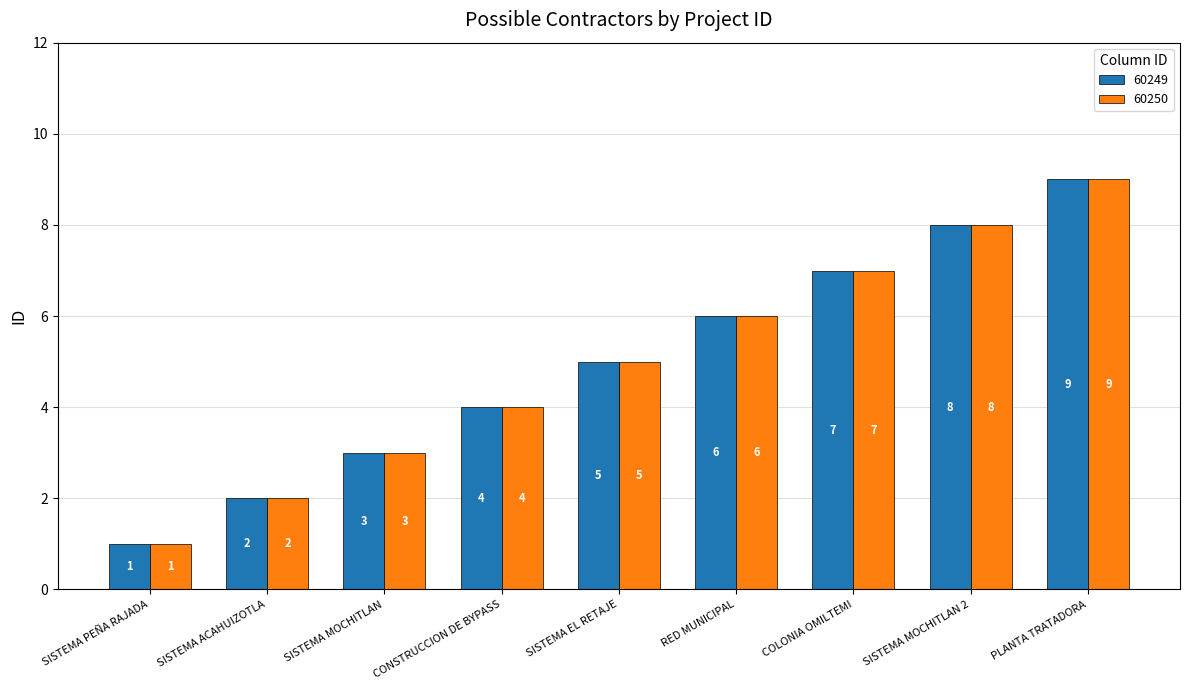

What is the highest value of the 60249 series?

9